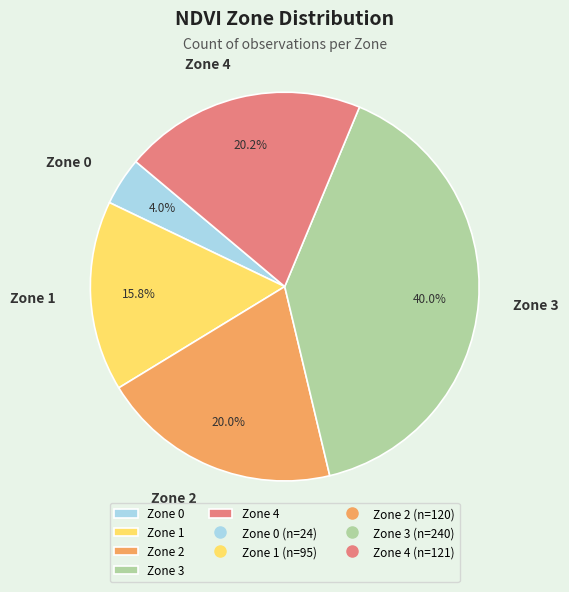

Count the number of slices in the pie.

5